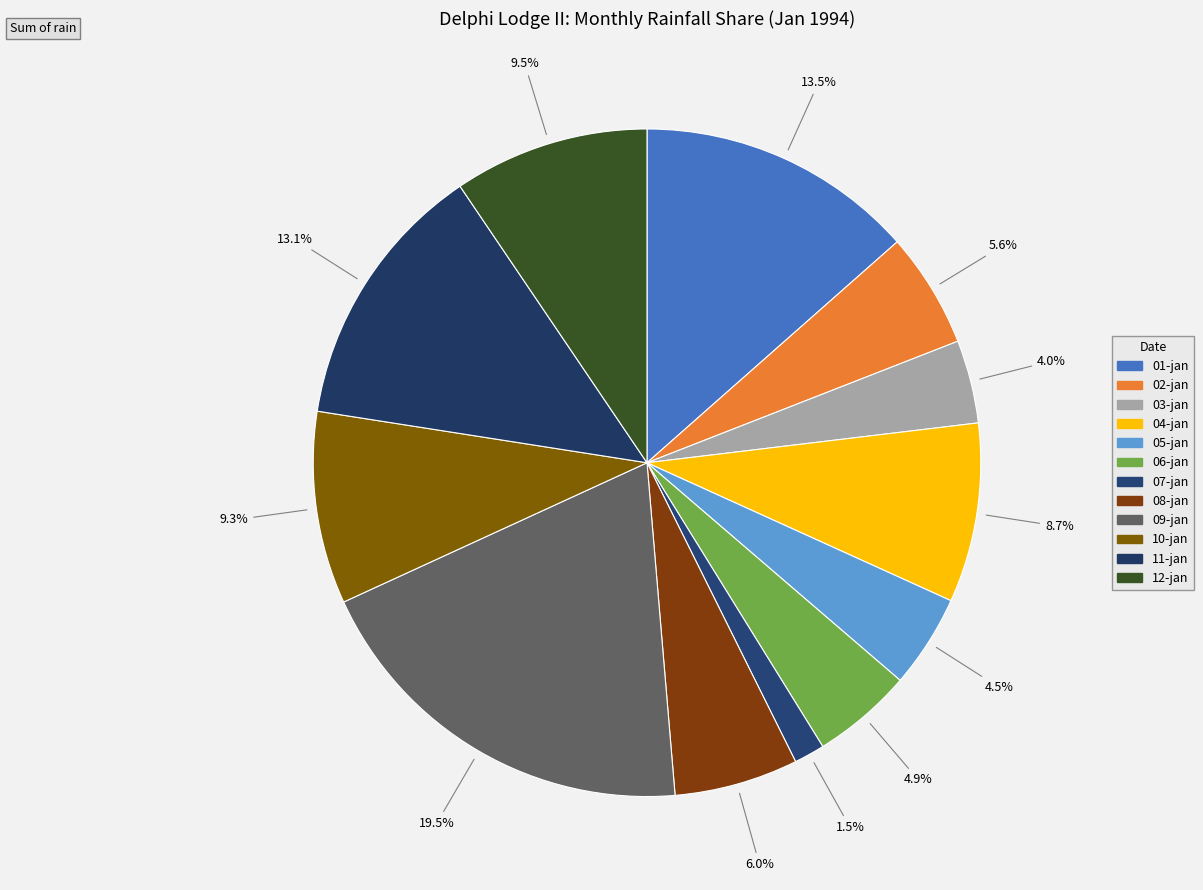

Which slice is the largest?

09-jan